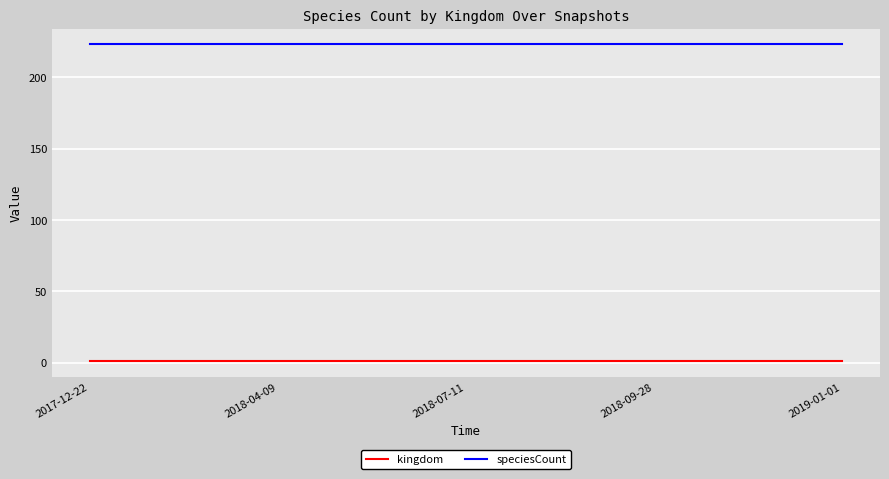

True or false: speciesCount and kingdom cross at least once.

False